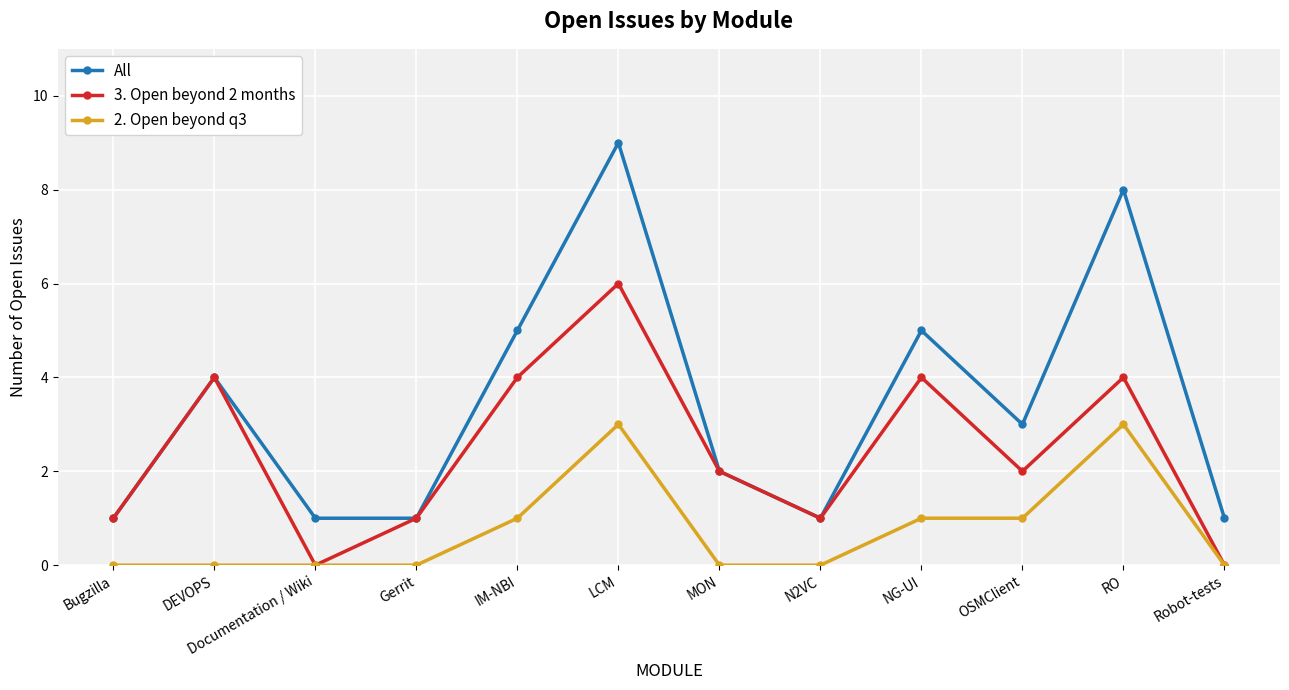

Reading right to left, what are all the values shown in this chart?

All: Robot-tests=1	RO=8	OSMClient=3	NG-UI=5	N2VC=1	MON=2	LCM=9	IM-NBI=5	Gerrit=1	Documentation / Wiki=1	DEVOPS=4	Bugzilla=1
3. Open beyond 2 months: Robot-tests=0	RO=4	OSMClient=2	NG-UI=4	N2VC=1	MON=2	LCM=6	IM-NBI=4	Gerrit=1	Documentation / Wiki=0	DEVOPS=4	Bugzilla=1
2. Open beyond q3: Robot-tests=0	RO=3	OSMClient=1	NG-UI=1	N2VC=0	MON=0	LCM=3	IM-NBI=1	Gerrit=0	Documentation / Wiki=0	DEVOPS=0	Bugzilla=0